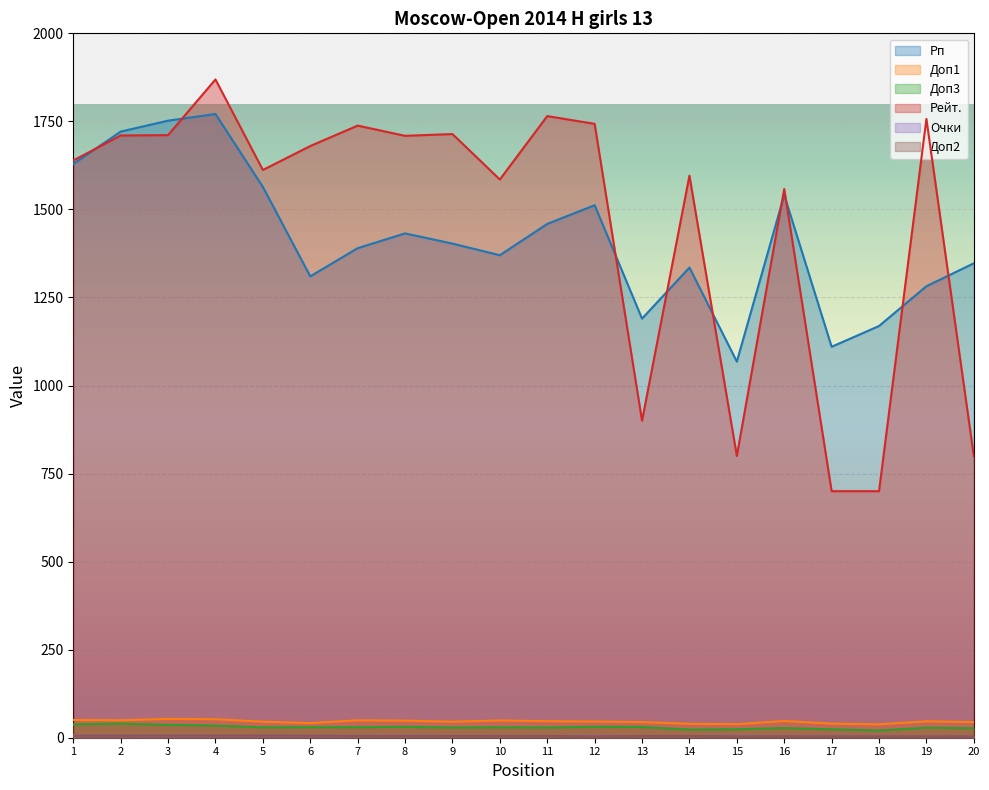

At which label does Рейт. reach its peak?

4